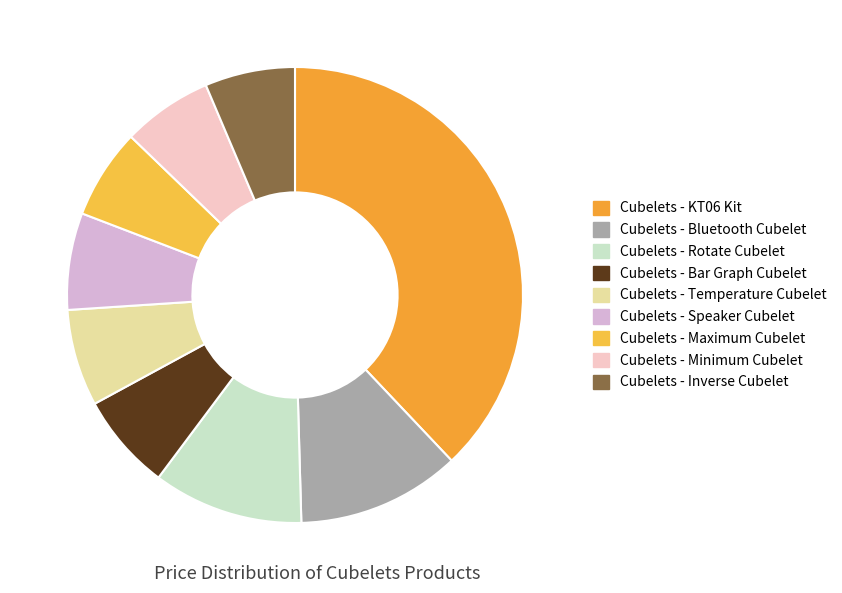

To the nearest percent, what portion does Cubelets - Maximum Cubelet represent?

6%